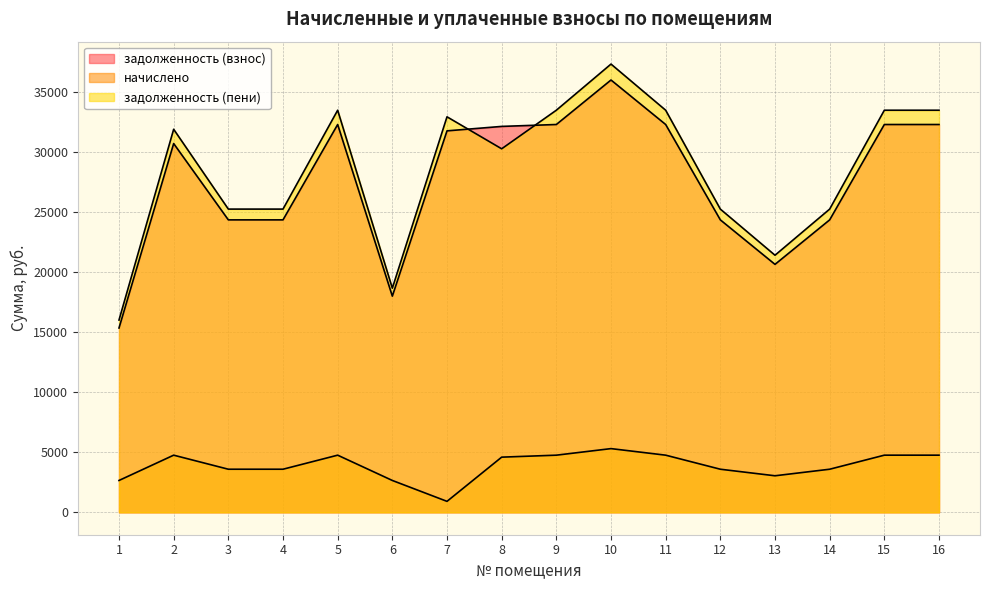

Between 5 and 13, which series saw the biggest shift?

задолженность (пени)